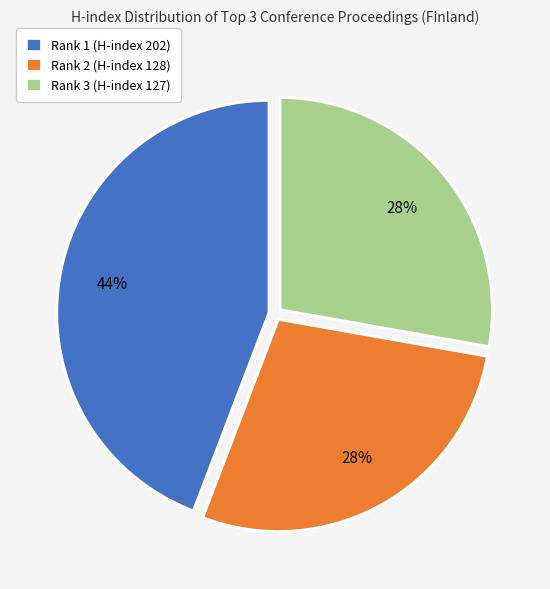

What percentage is the Rank 1 (H-index 202) slice, to the nearest percent?

44%